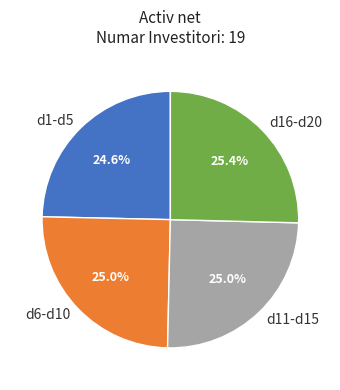

What percentage do d1-d5 and d16-d20 together represent?

50.0%